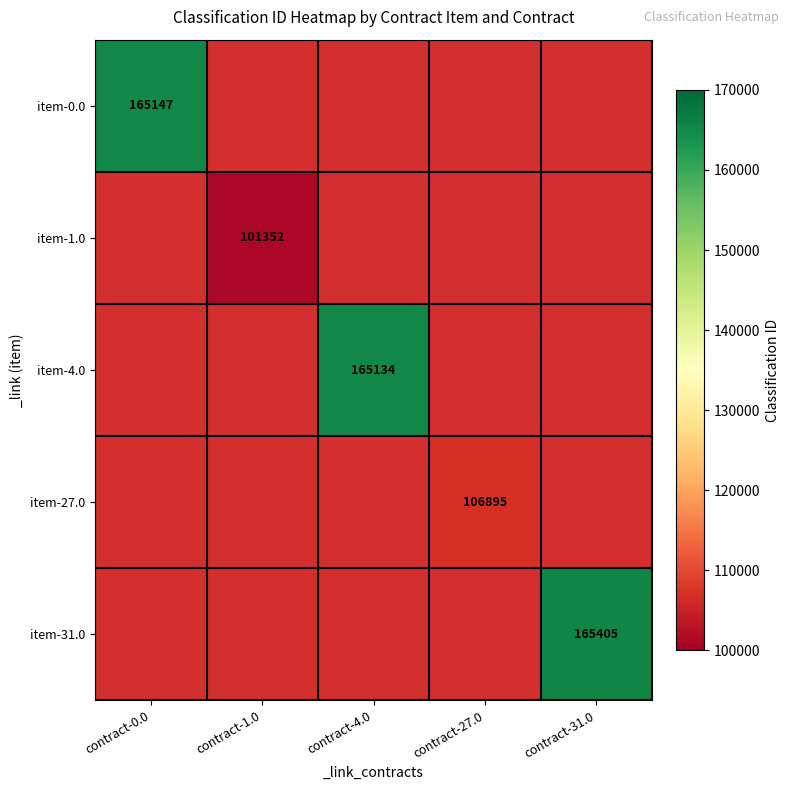

Is it true that item-31.0 equals 165405 at contract-31.0?

True